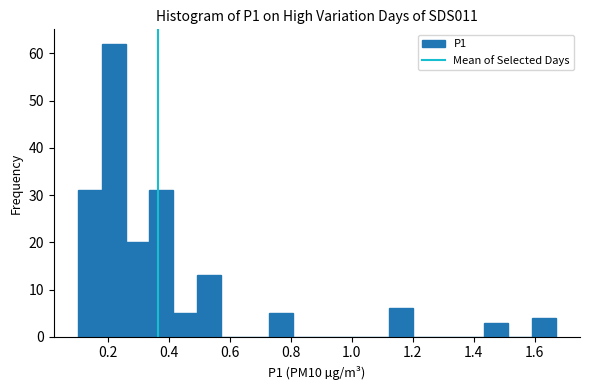

Around what value on the x-axis is the tallest bar? Give the approximate position of its centre, as read against the axis.

0.22